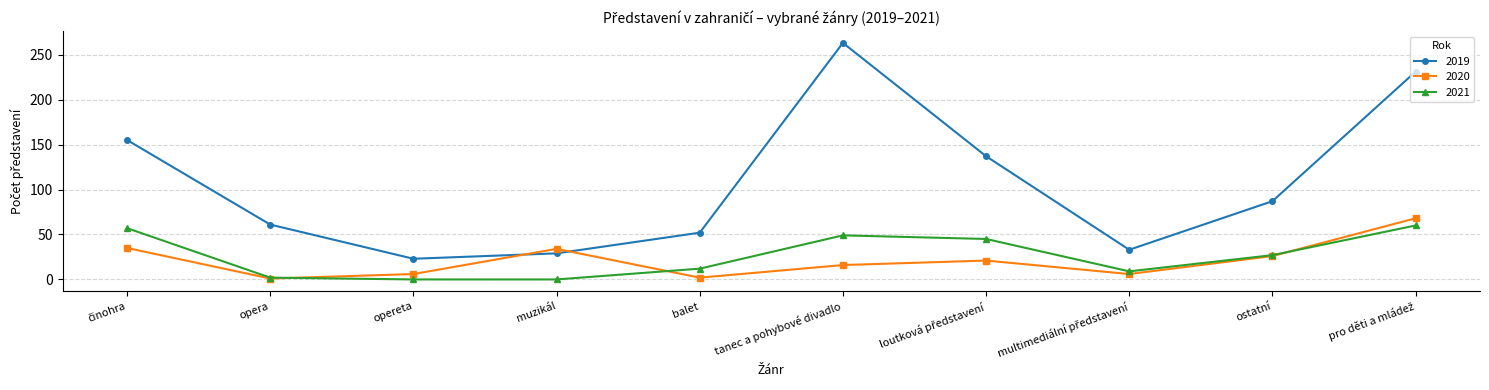

How many interior local valleys does the 2019 series have?

2